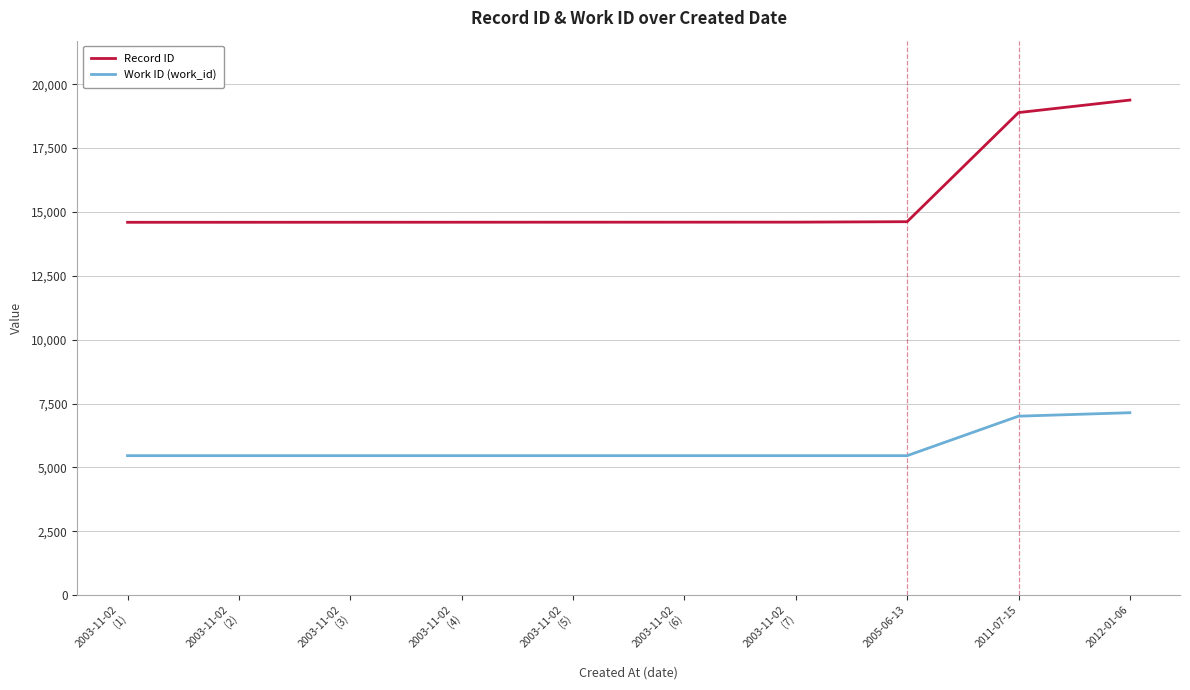

At how many categories does at least one series exceed 12092?

10